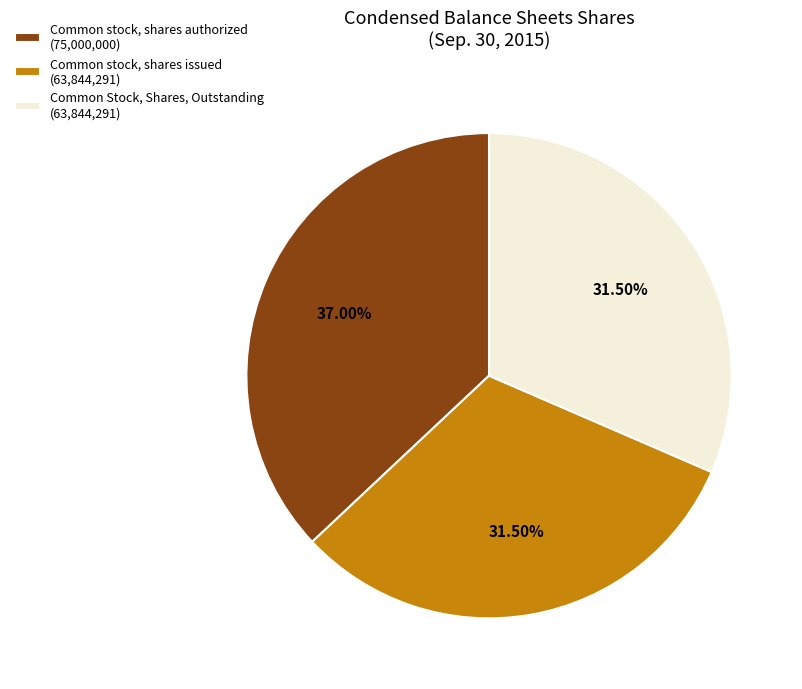

What is the largest slice in the pie chart?

Common stock, shares authorized